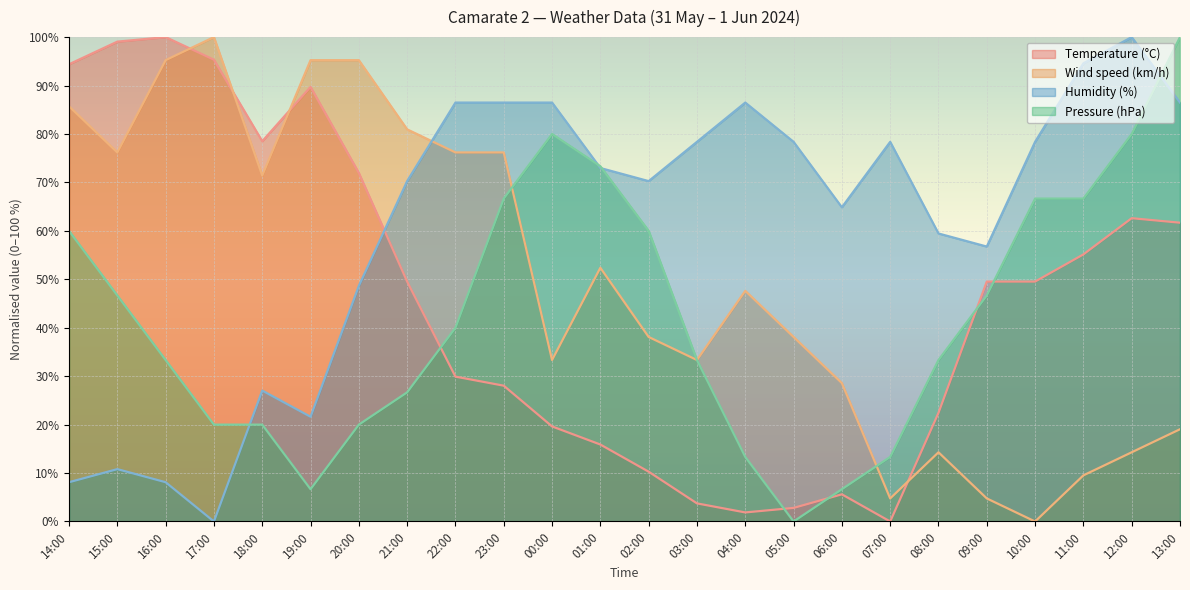

Rank the series at 08:00 from highest to lowest value.

Humidity (%), Pressure (hPa), Temperature (°C), Wind speed (km/h)